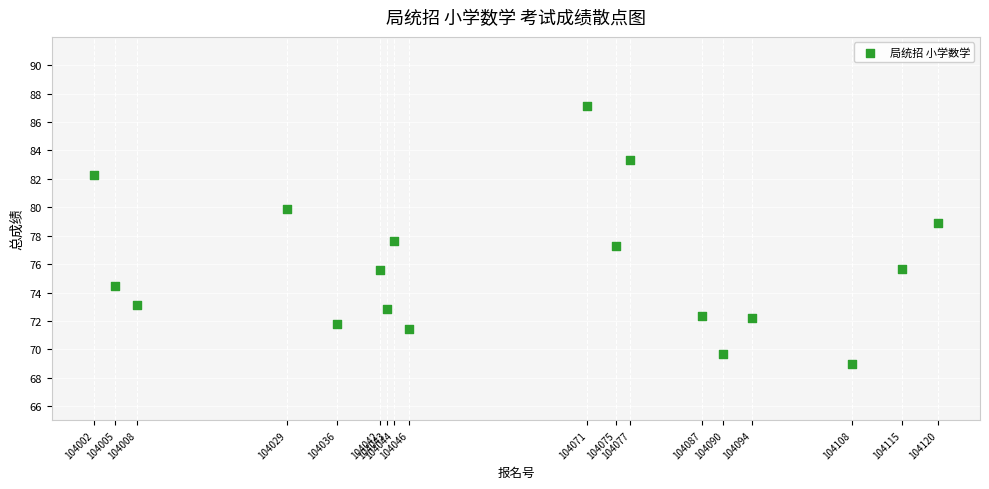

What Y value in the scatter plot is closest to 78?

77.6